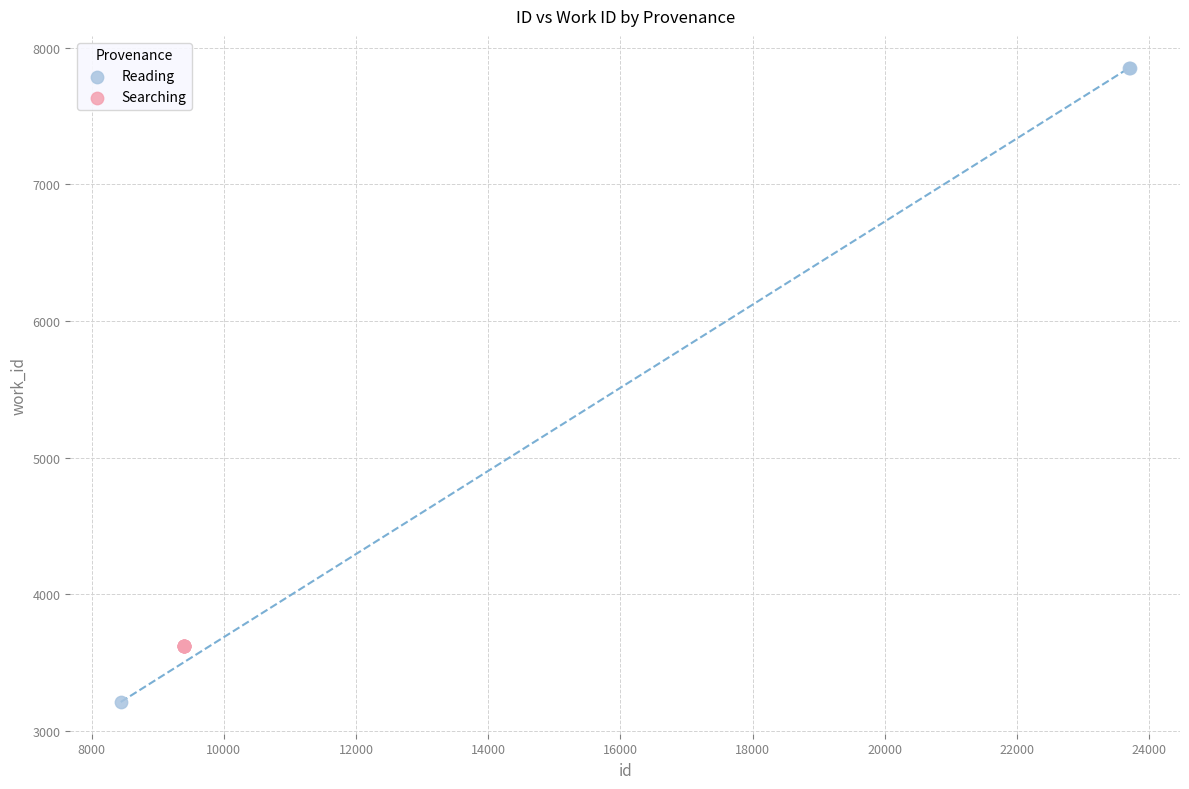

Which series reaches the minimum Y coordinate?

Reading